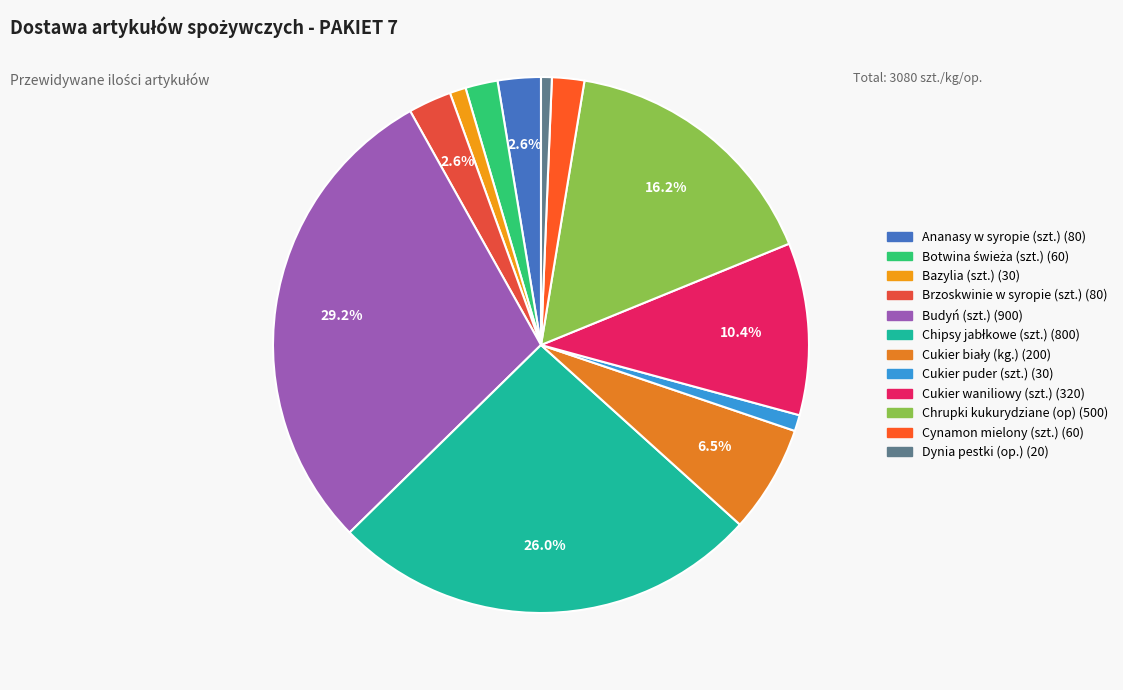

How many slices are in this pie chart?

12